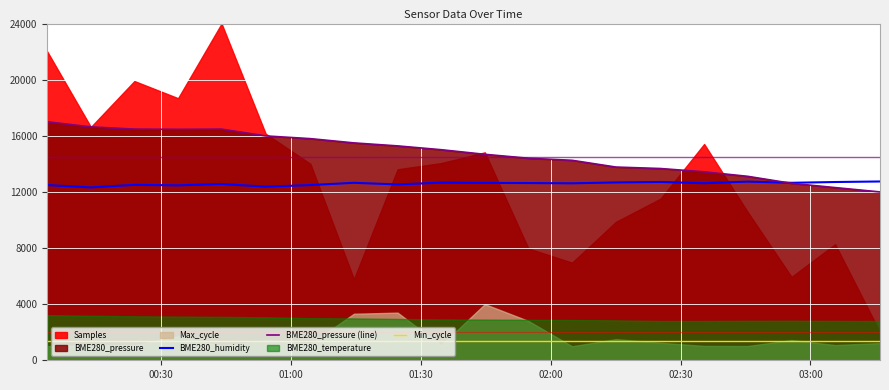

True or false: BME280_pressure (line) and Min_cycle intersect in this chart.

False